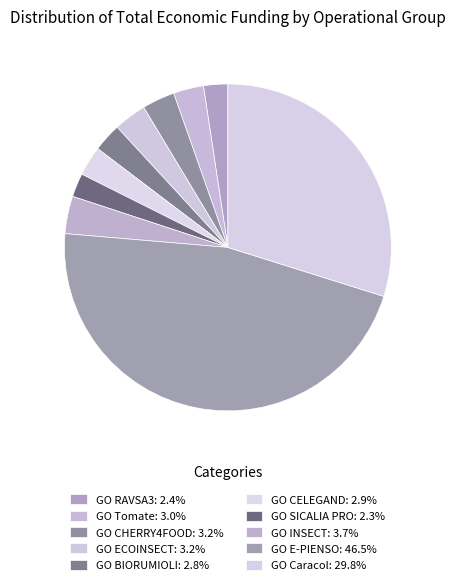

The GO E-PIENSO slice represents 47% of the pie. True or false?

True